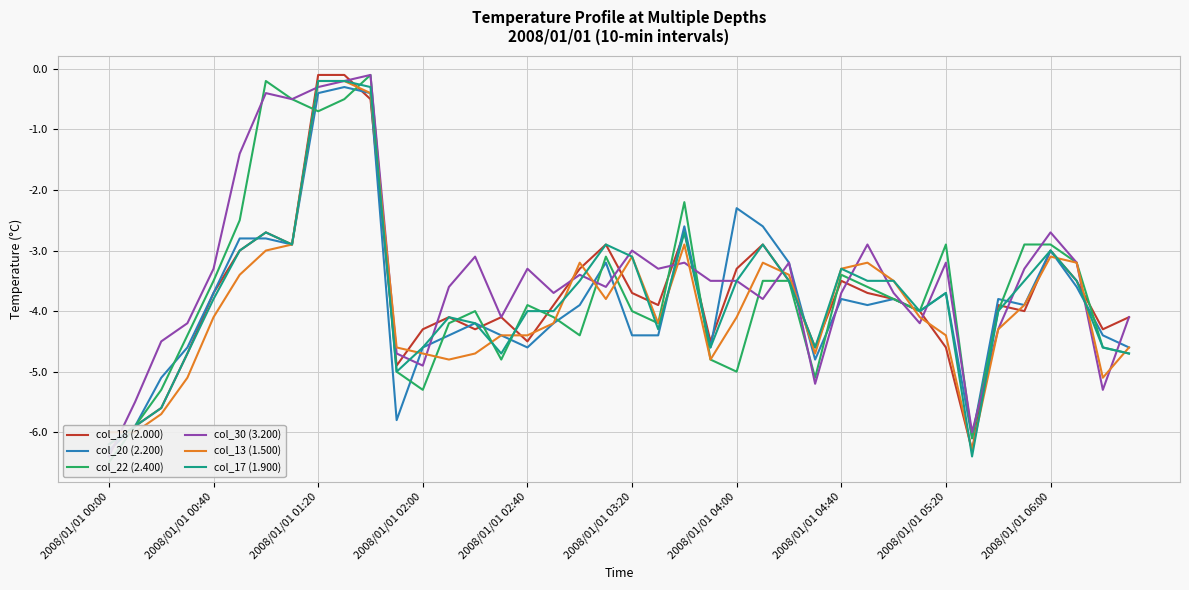

What is the total value across all series at 11?

-30.0